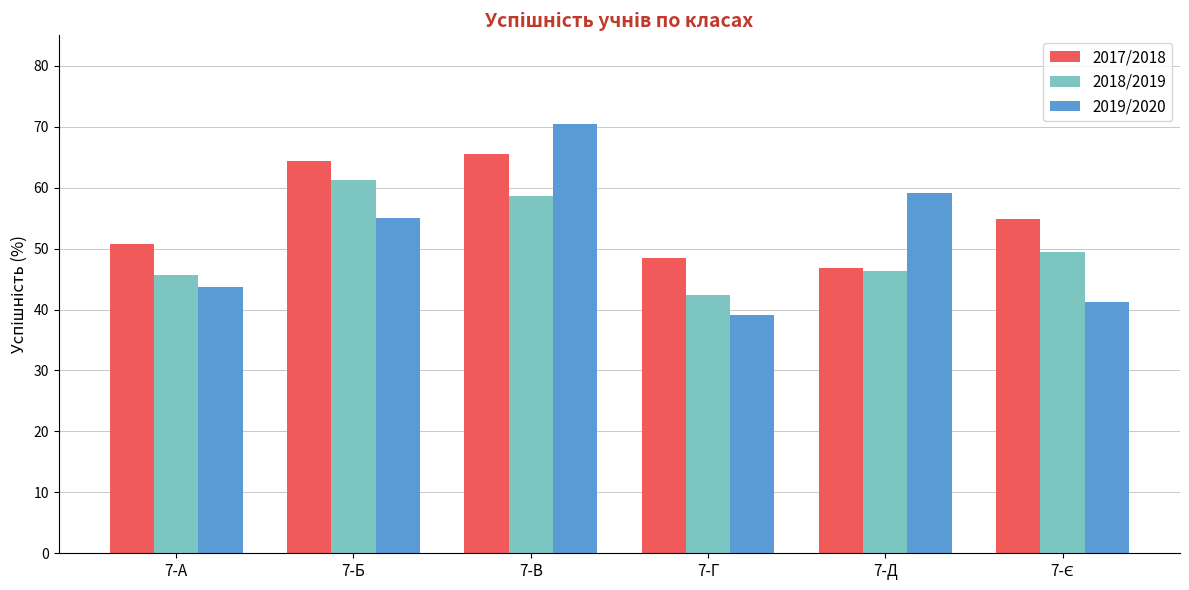

List the series in order of their peak value, highest first.

2019/2020, 2017/2018, 2018/2019